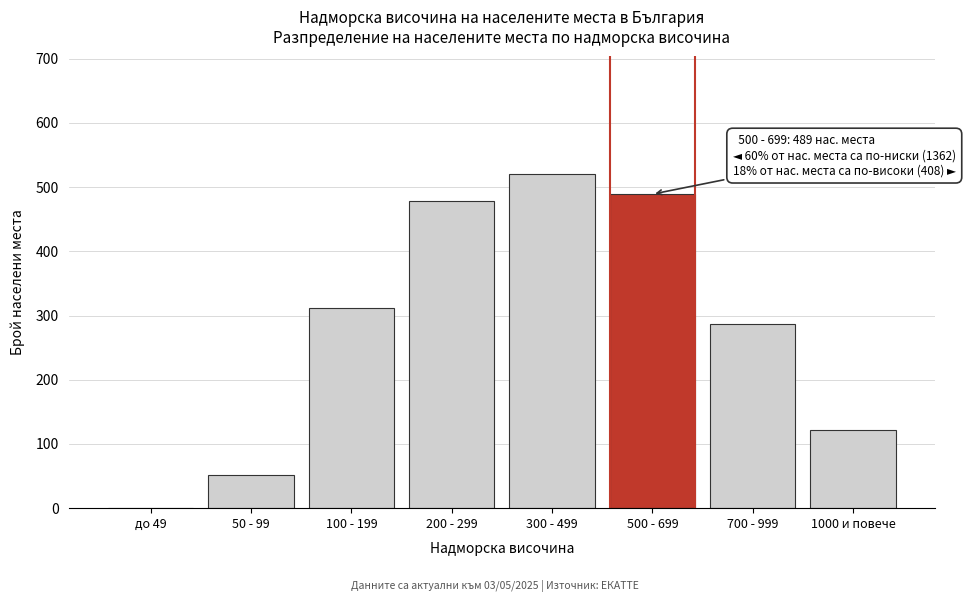

Reading left to right, list all the values displayed in this chart.

до 49=0	50 - 99=51	100 - 199=312	200 - 299=478	300 - 499=521	500 - 699=489	700 - 999=287	1000 и повече=121